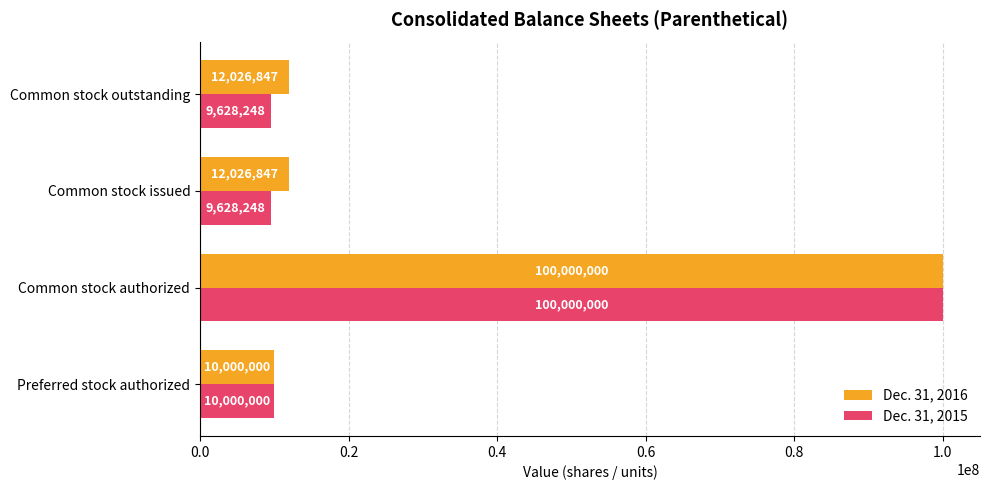

How many values in the Dec. 31, 2015 series are below 10000000?

2